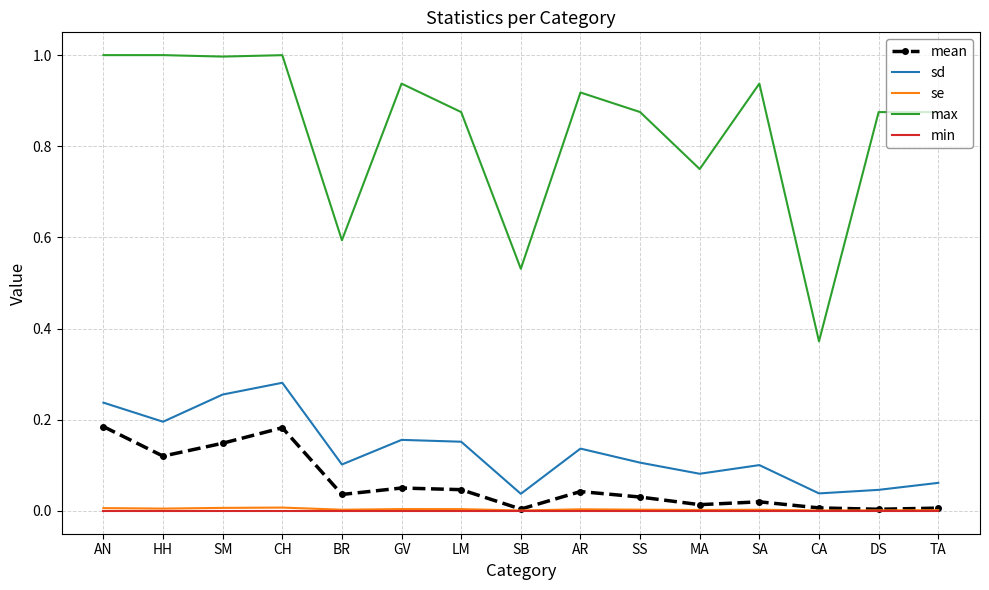

What position from the left is DS?

14